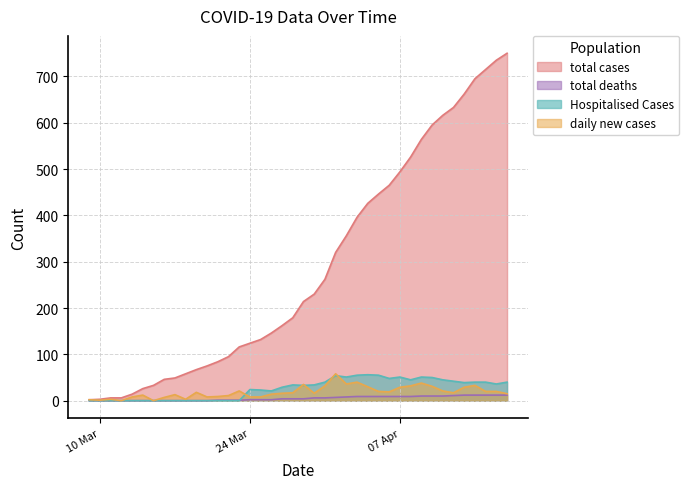

What is the maximum value shown in the chart?

750